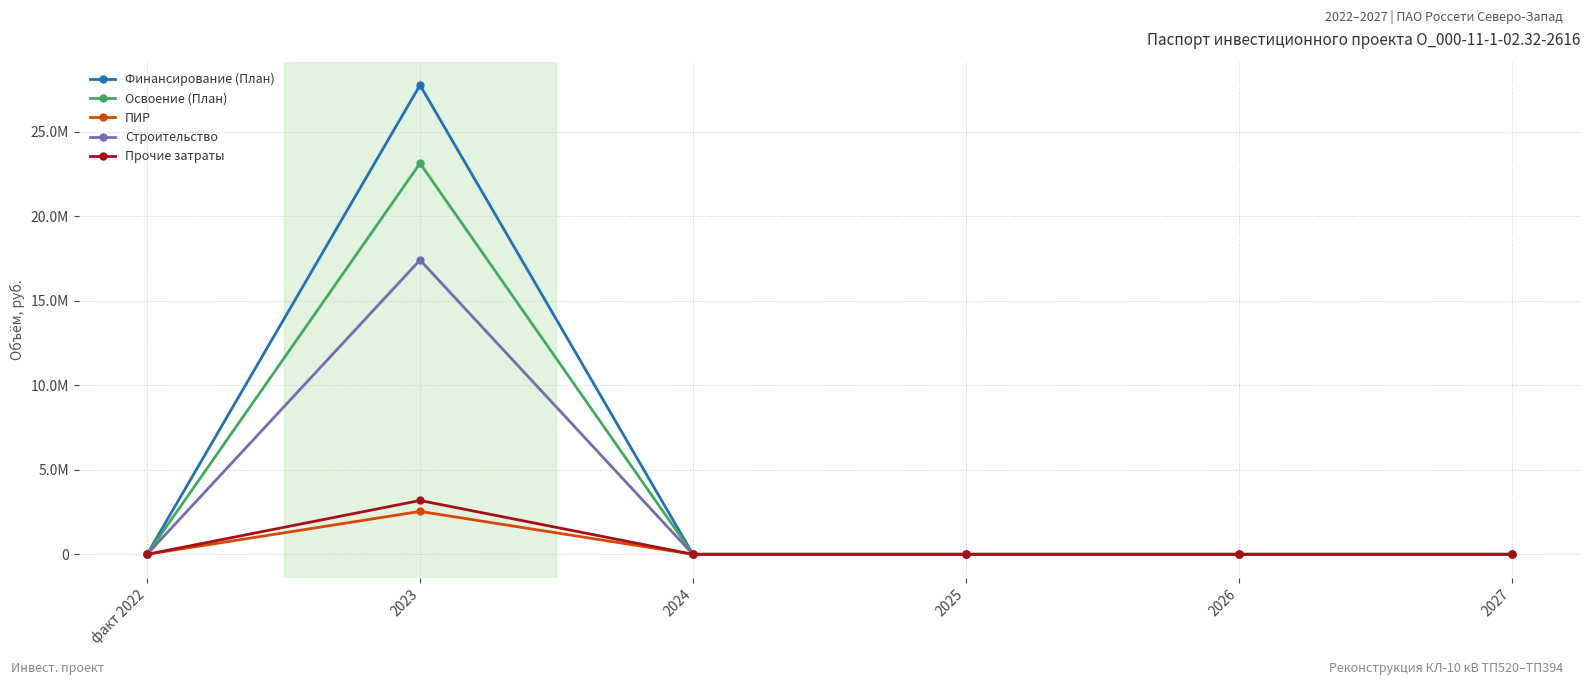

Which label corresponds to the largest value in the chart?

2023